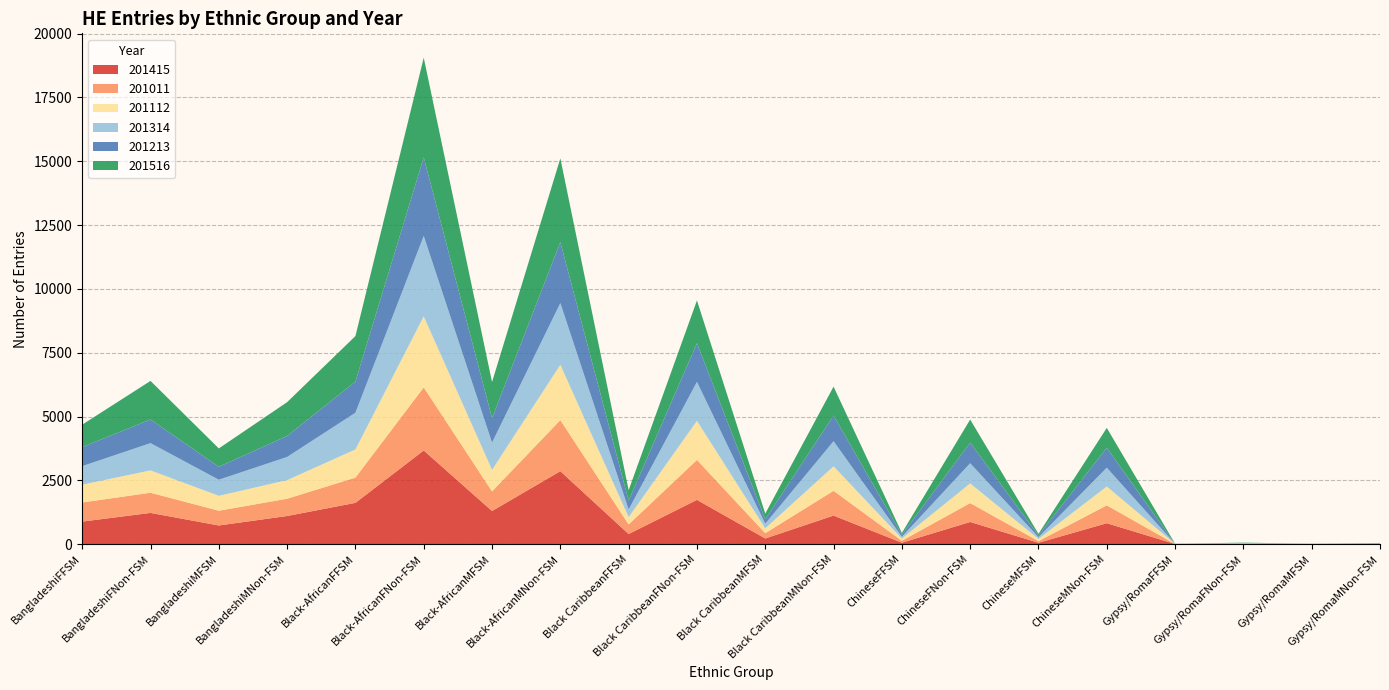

Reading left to right, transcribe all the data shown in this chart.

201415: 883	1223	731	1102	1617	3669	1298	2858	395	1734	221	1118	56	868	54	819	5	13	0	13
201011: 749	791	578	677	990	2473	769	2003	377	1565	208	971	76	740	64	701	1	4	4	5
201112: 697	875	583	728	1102	2781	842	2166	284	1530	188	960	87	770	85	738	3	13	3	8
201314: 727	1068	631	908	1439	3152	1068	2417	302	1528	182	983	71	792	70	737	1	5	3	4
201213: 746	926	508	823	1222	3079	961	2387	348	1515	174	1005	80	806	72	781	0	12	0	6
201516: 880	1512	719	1325	1783	3906	1414	3284	408	1676	223	1134	67	905	58	778	6	12	7	10